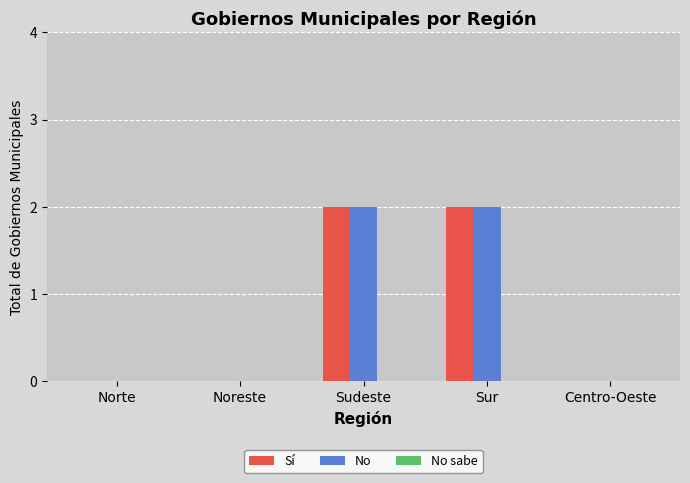

Is the value of No at Centro-Oeste greater than the value of Sí at Sur?

No